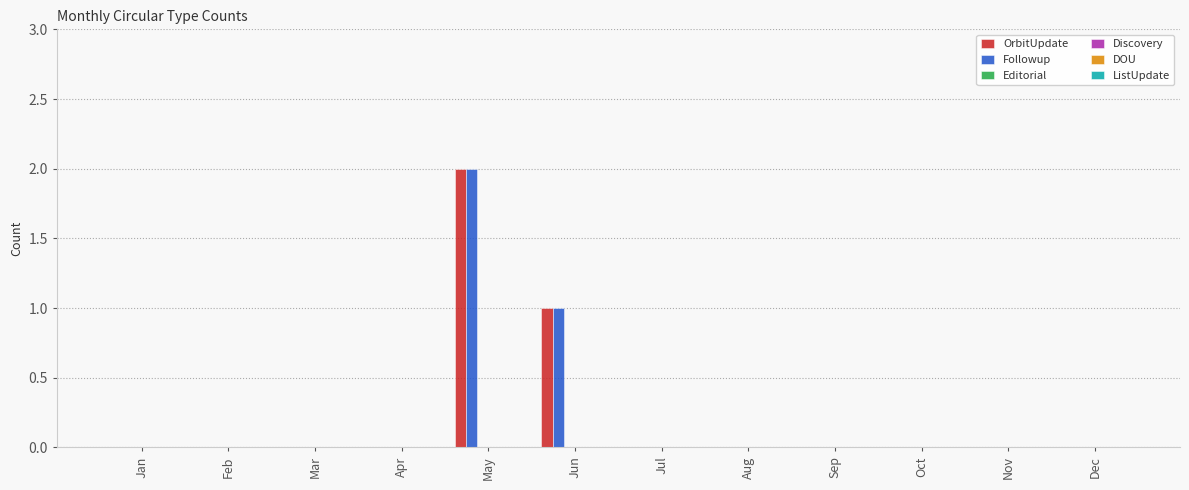

What is the sum of all Followup values?

3